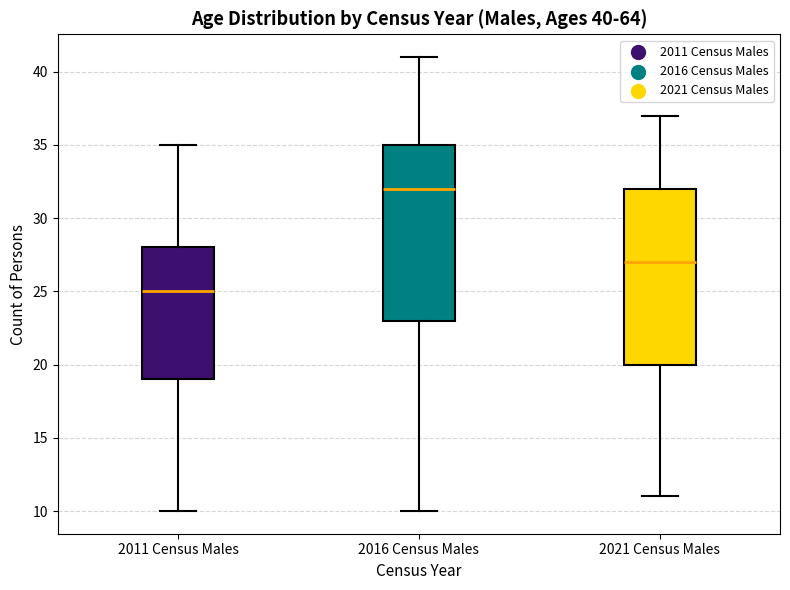

Which box has the highest median line?

2016 Census Males